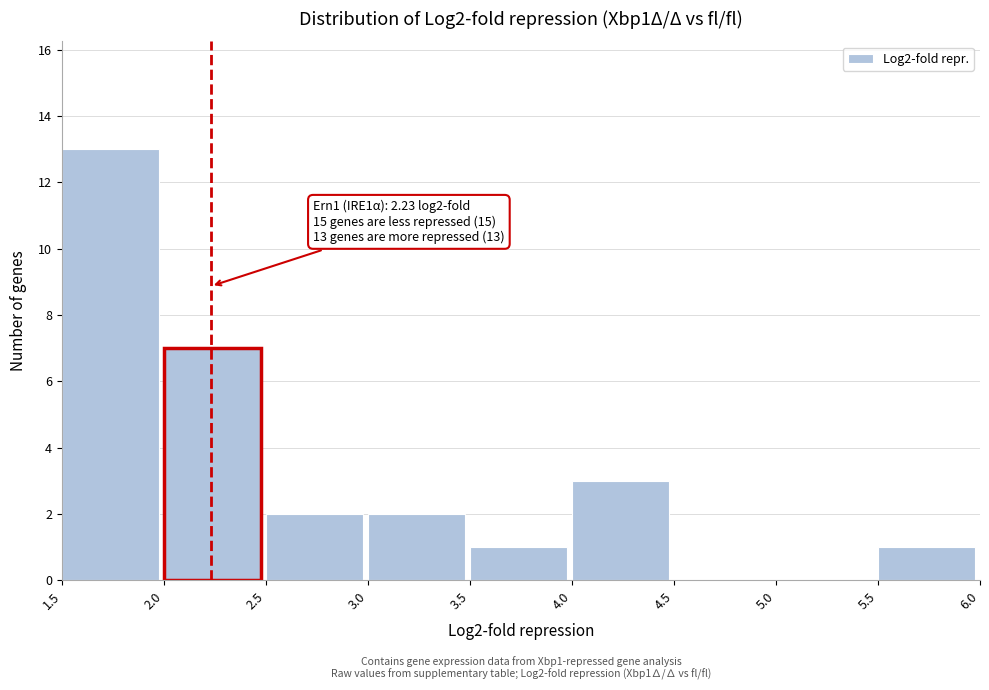

Over which range of the x-axis is the bar tallest?

1.5 to 2.0